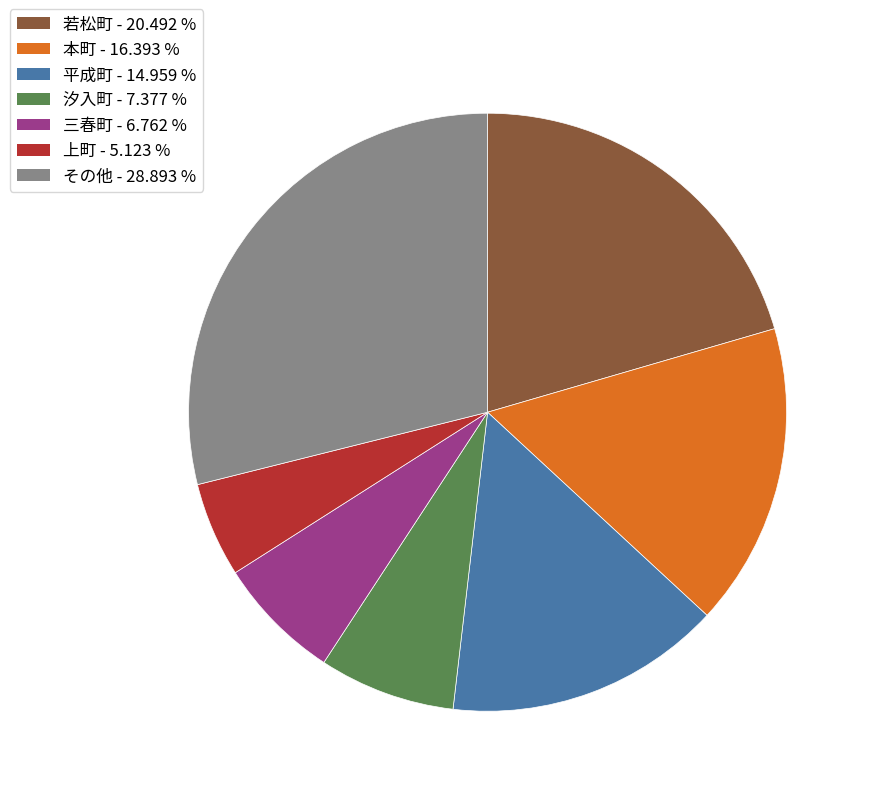

Is there a majority slice in this chart?

No